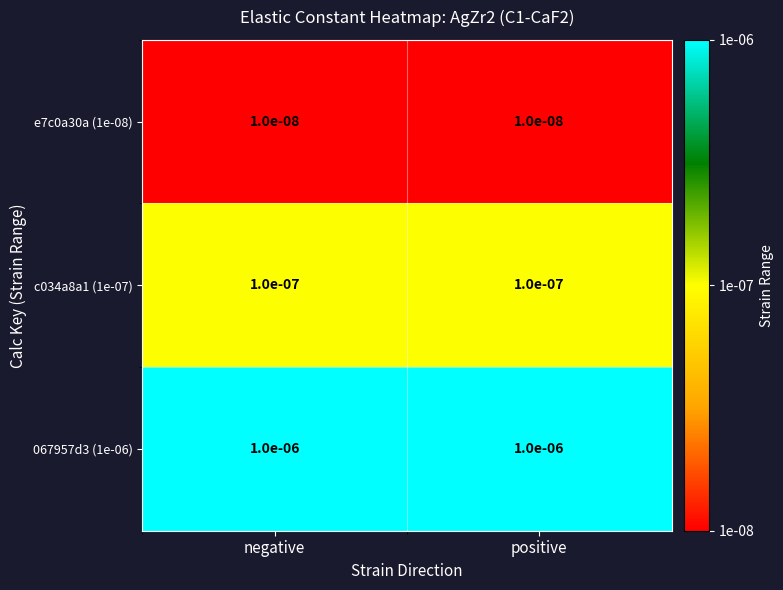

Which series has the largest total across all categories?

067957d3 (1e-06)